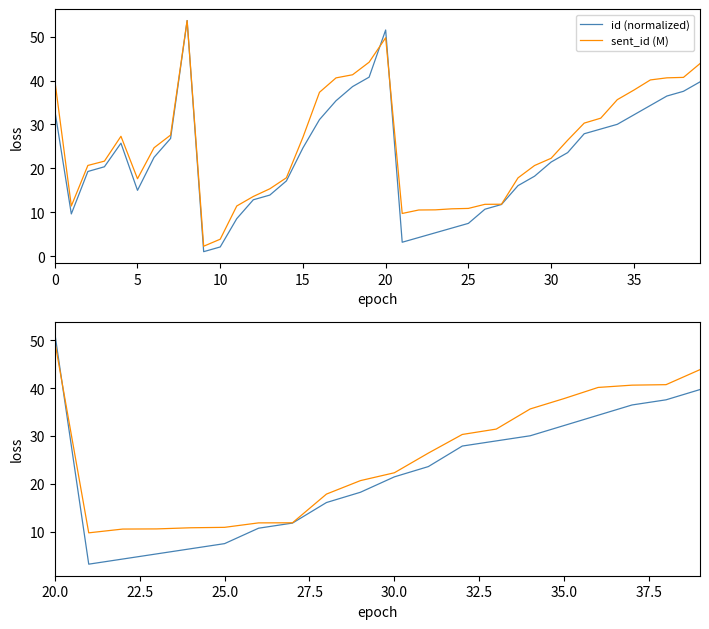

Which series has the largest range (max minus min)?

id (normalized)